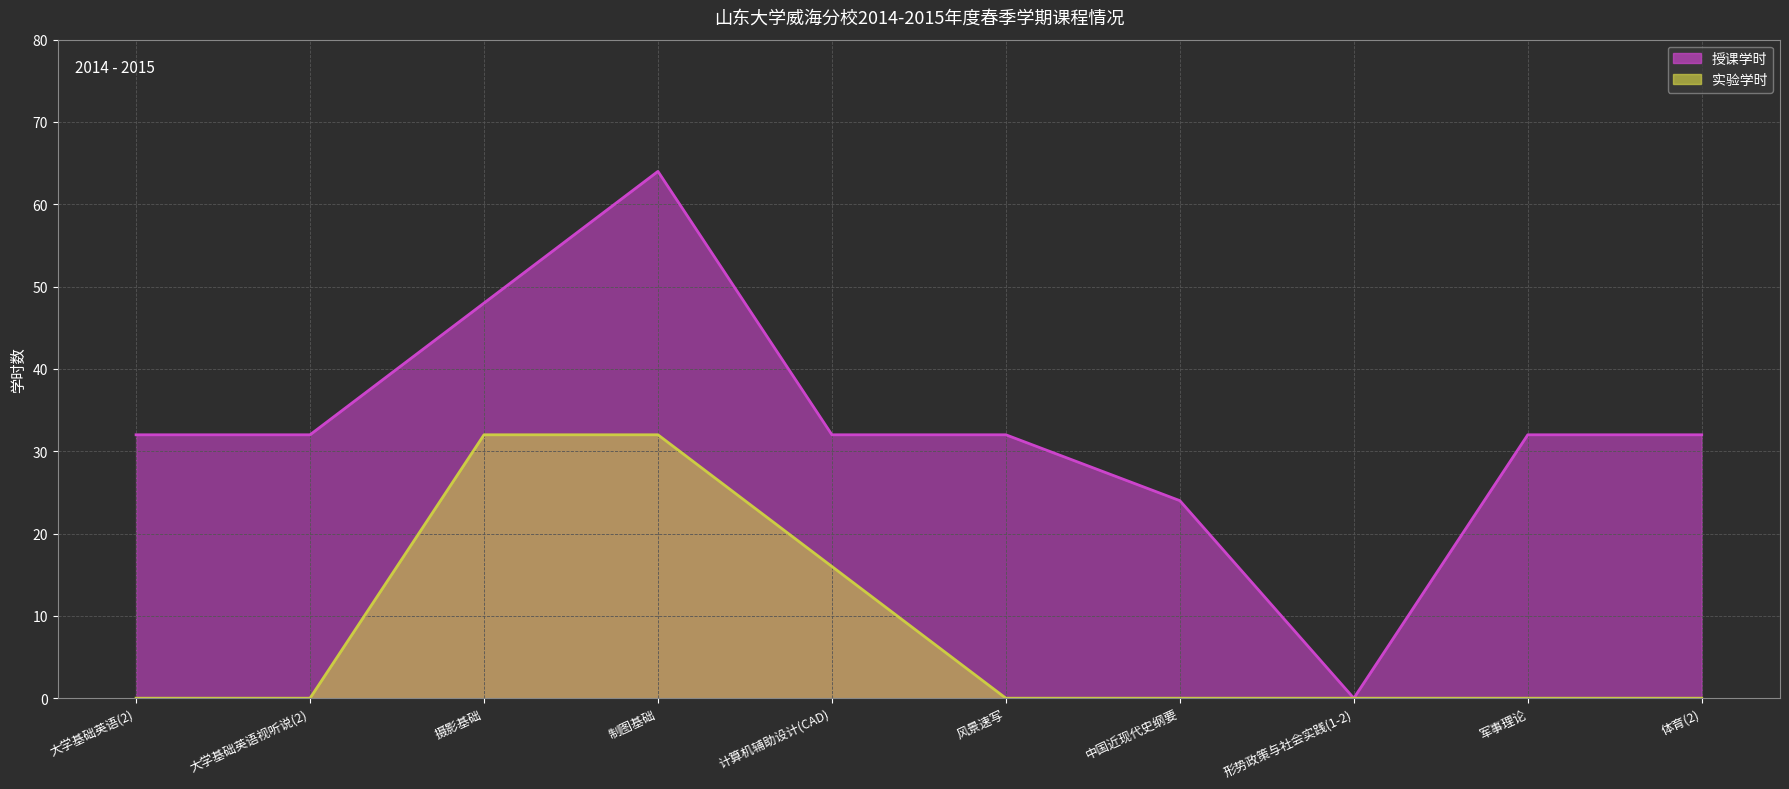

What is the difference between the 实验学时 values at 军事理论 and 计算机辅助设计(CAD)?

16